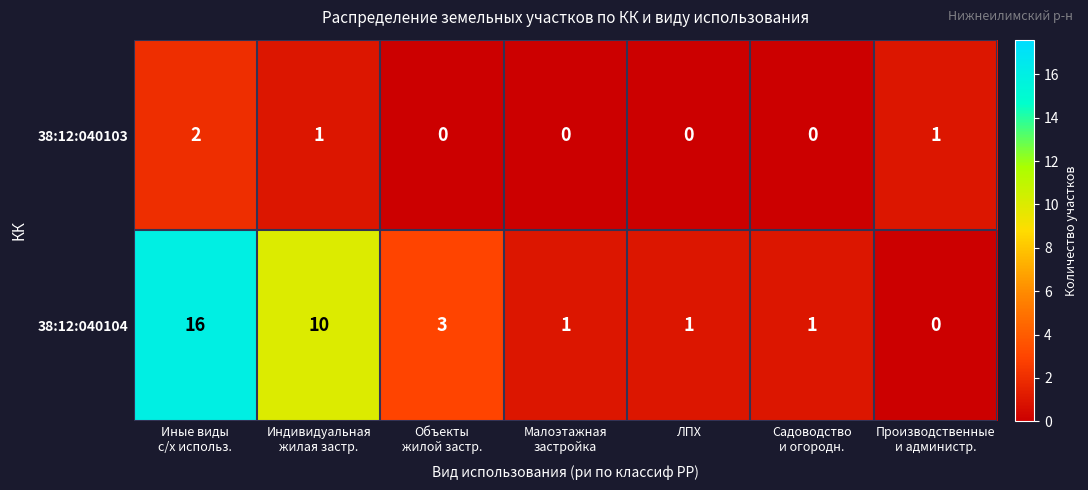

List the series in order of their peak value, lowest first.

38:12:040103, 38:12:040104